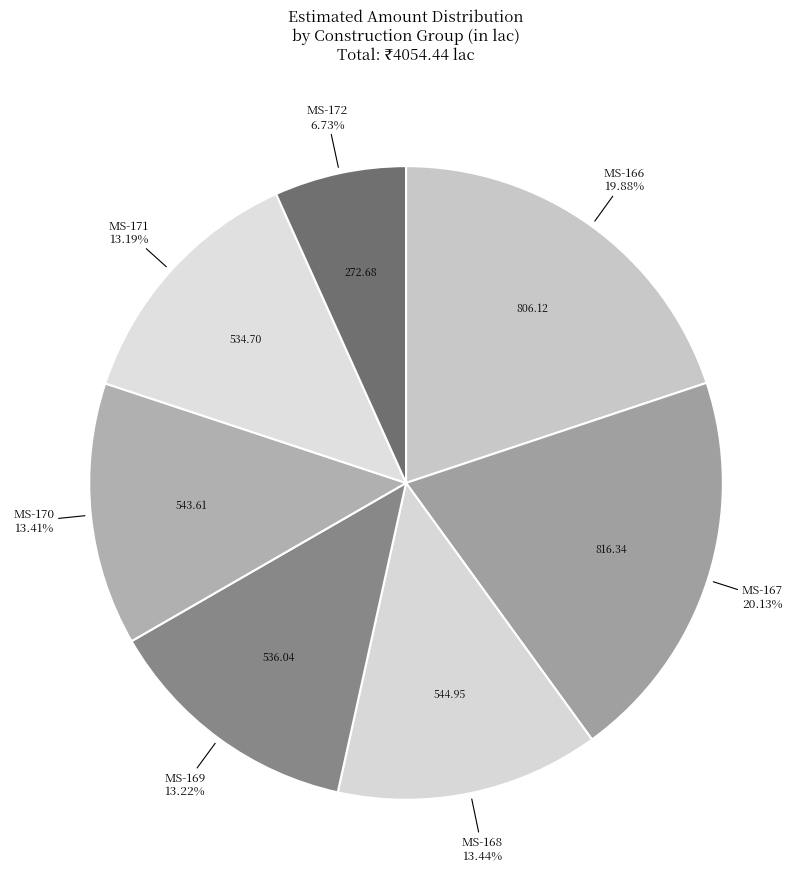

How many segments does this pie chart have?

7